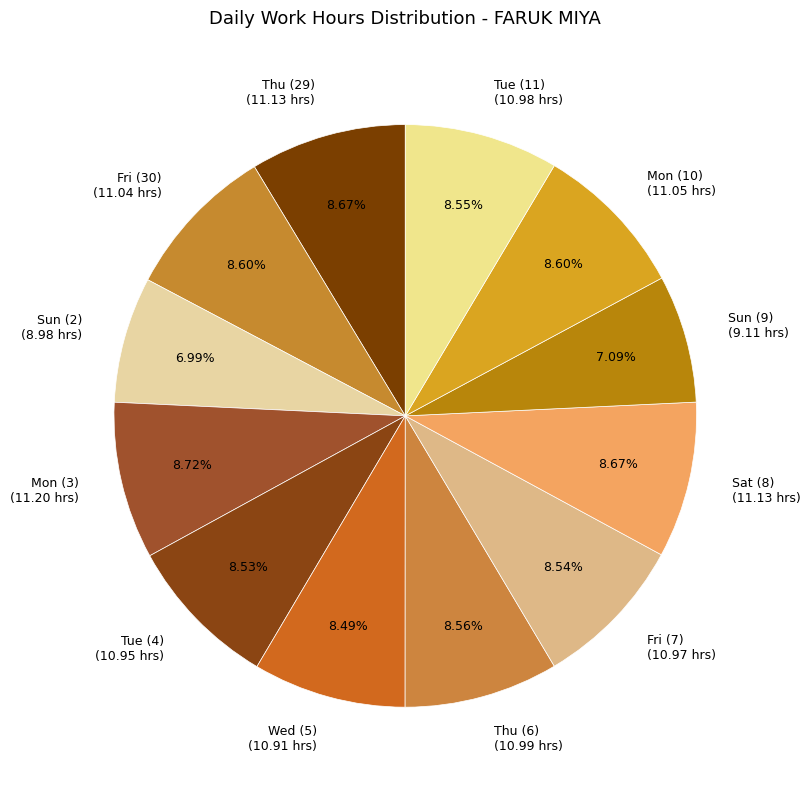

What is the ratio of the value at Sun (9) to the value at Mon (10)?

0.8